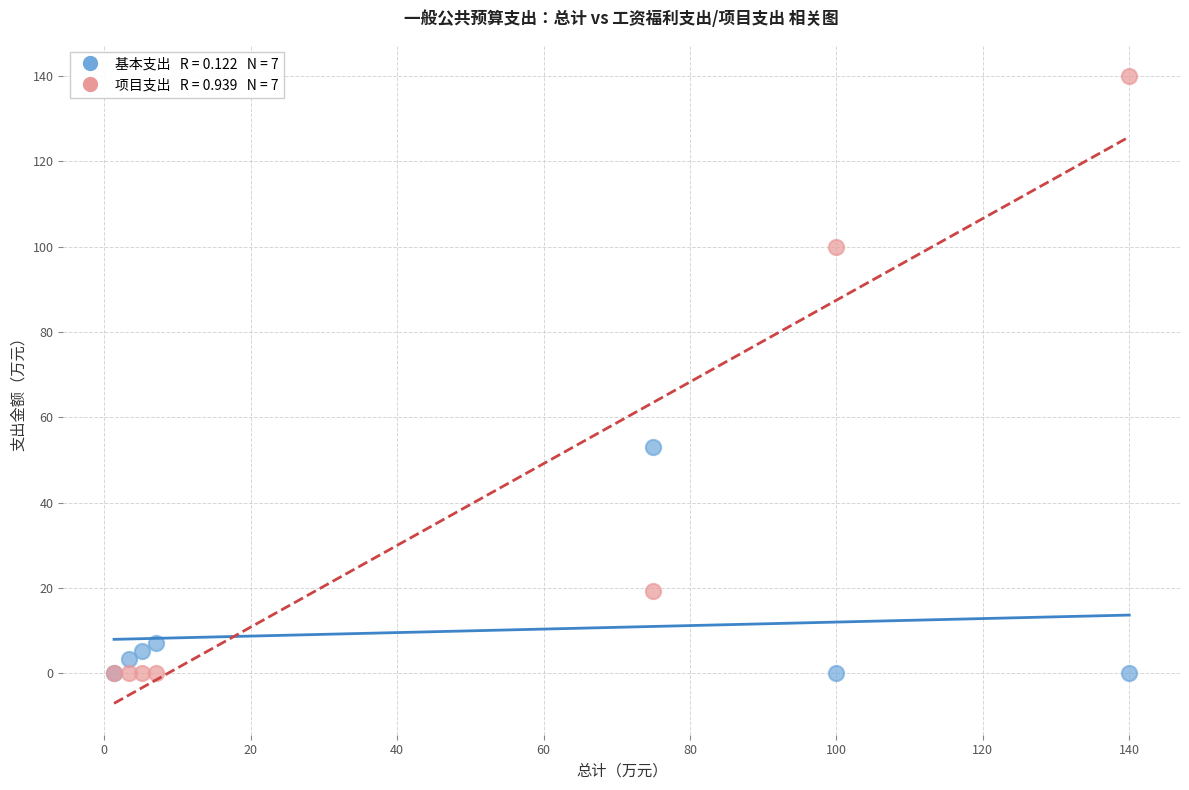

Across all series, what Y value is closest to 70?

52.9